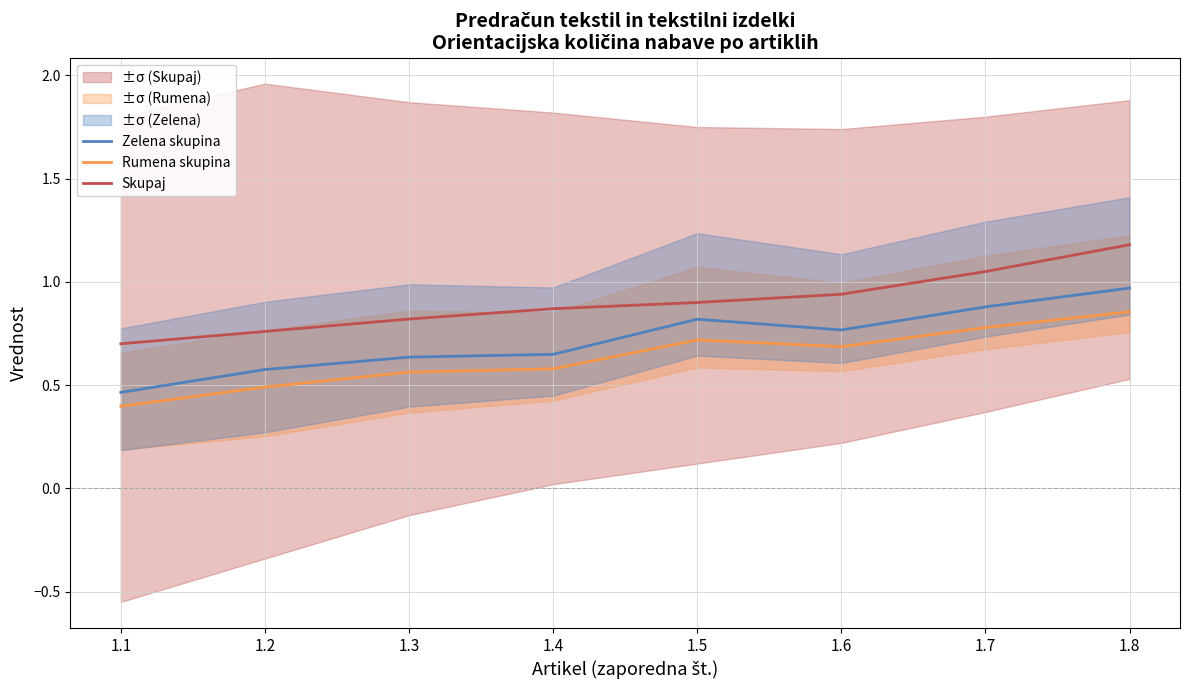

Between 1.1 and 1.2, which series saw the biggest shift?

Zelena skupina